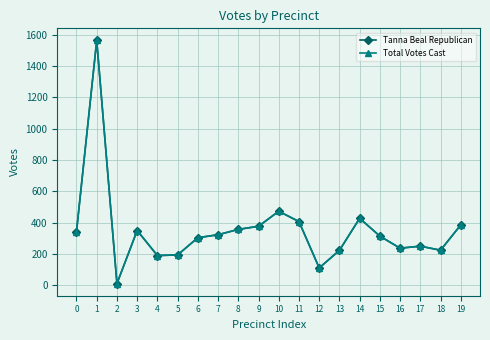

Is this an area chart (filled region under the line)?

No